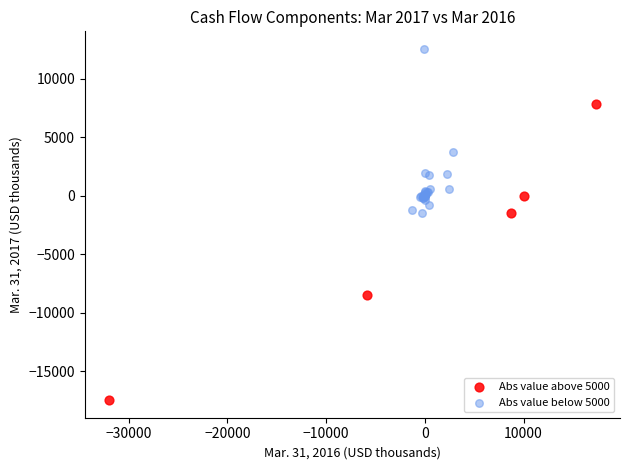

Which series contains the highest Y value?

Abs value below 5000